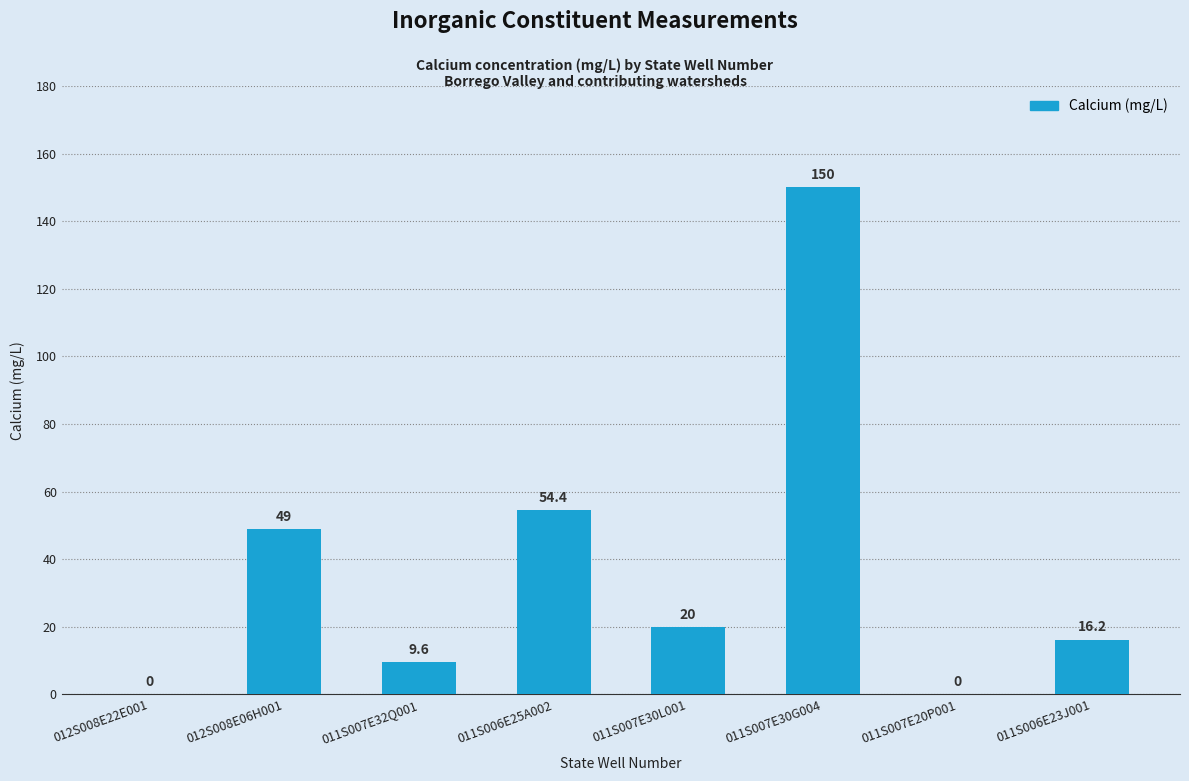

At which category does the chart reach its peak across all series?

011S007E30G004